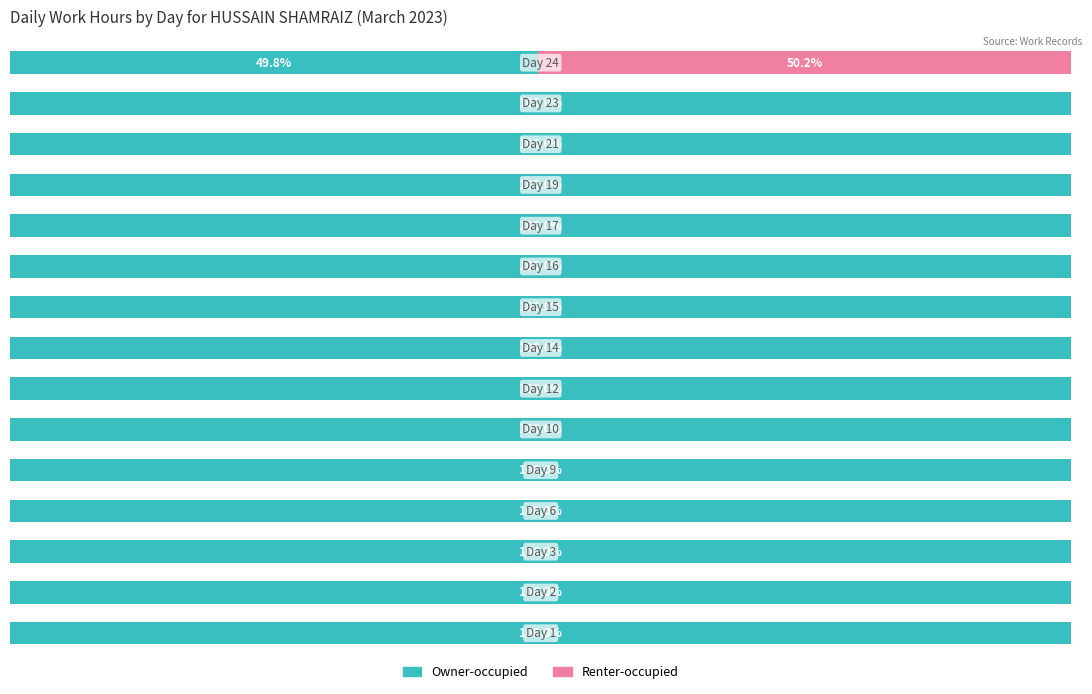

List the labels in order of Renter-occupied value, smallest first.

0, 1, 2, 3, 4, 5, 6, 7, 8, 9, 10, 11, 12, 13, 14